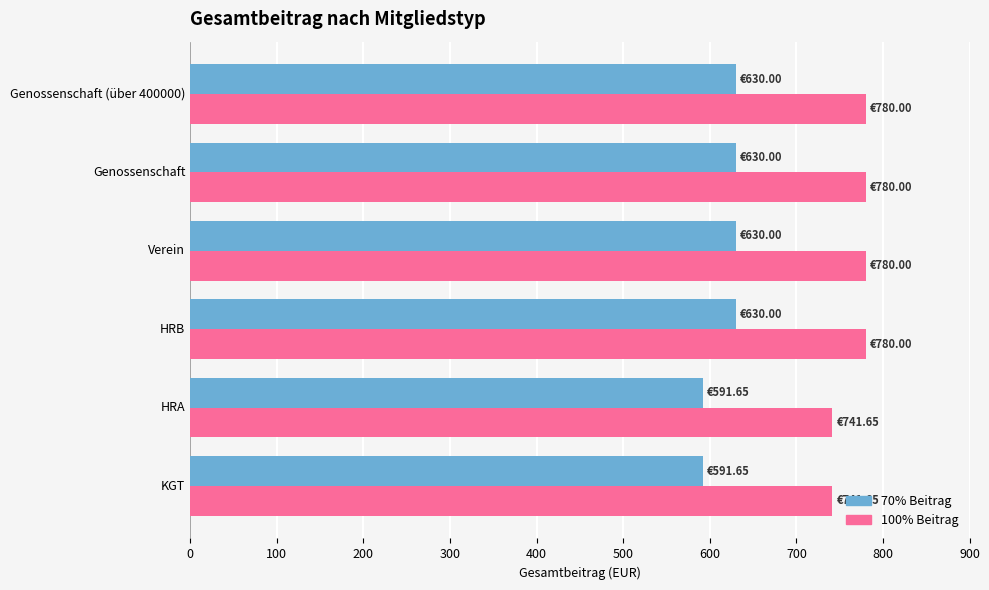

What is the total value across all series at Genossenschaft?

1410.0